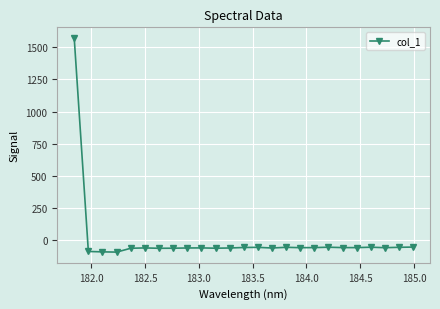

True or false: there are more than 1 points higher than both neighbors.

True